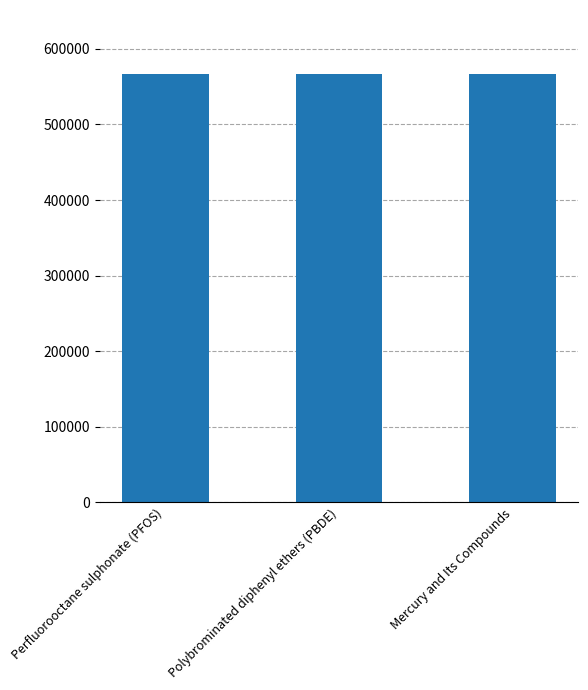

What is the label of the 2nd bar from the right?

Polybrominated diphenyl ethers (PBDE)